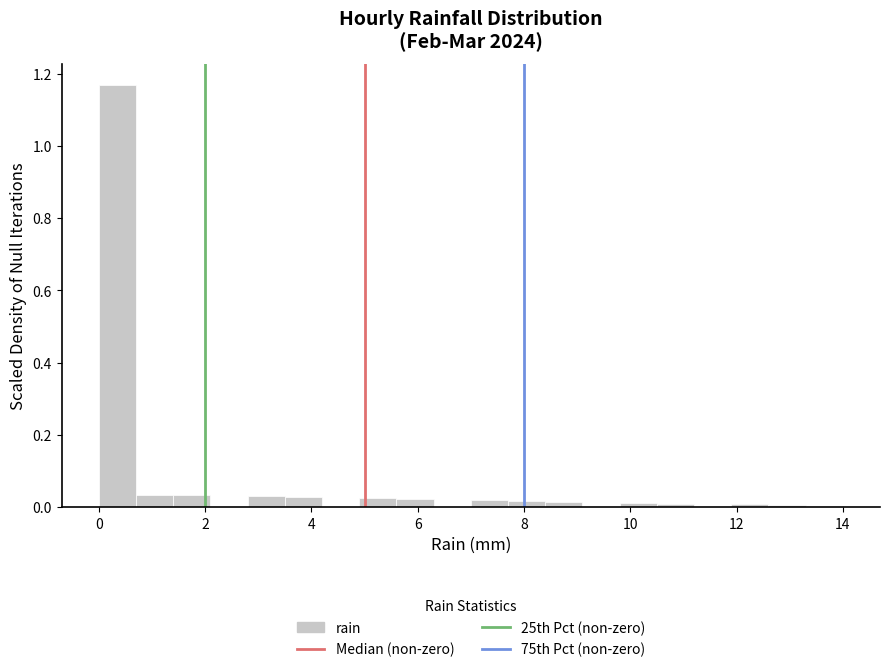

Around what value on the x-axis is the tallest bar? Give the approximate position of its centre, as read against the axis.

0.4